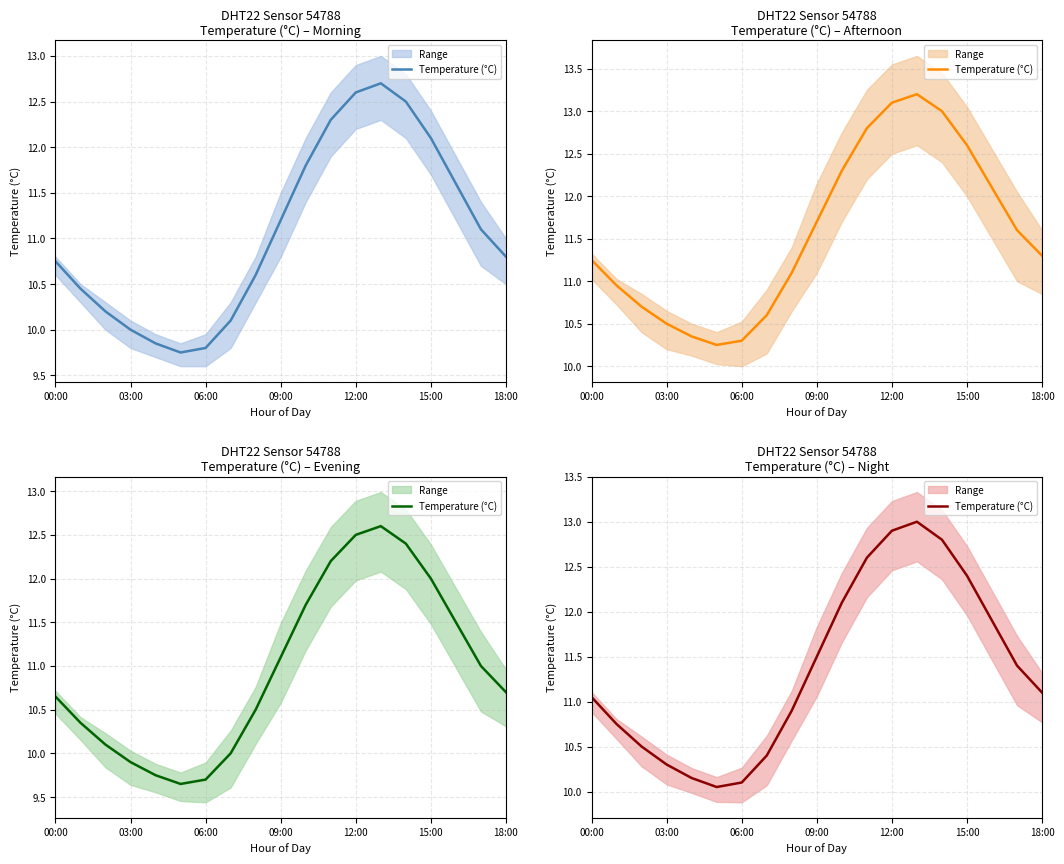

How many data points are less than 11?

8